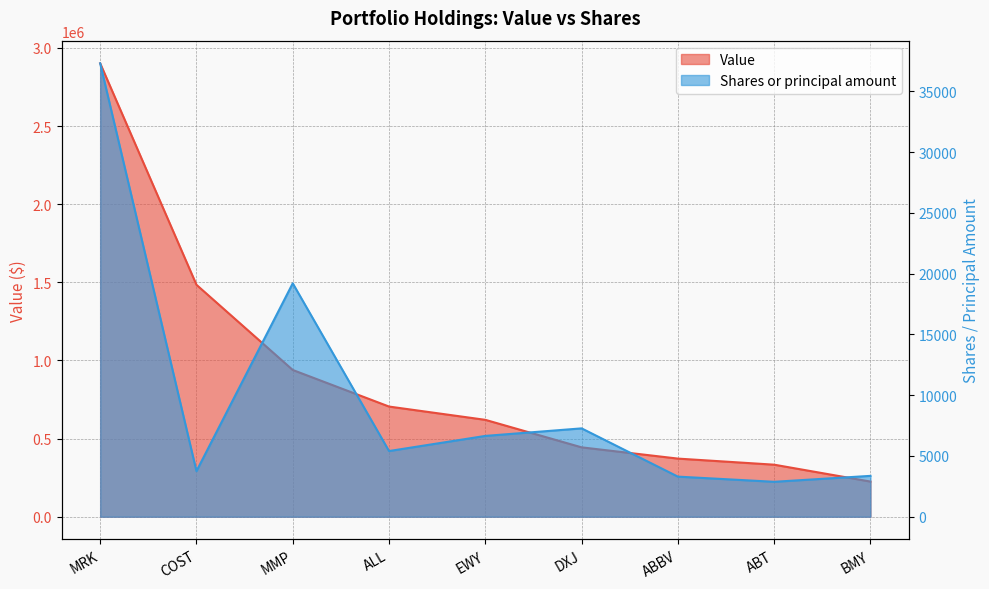

What are all the series names shown in the legend?

Value, Shares or principal amount